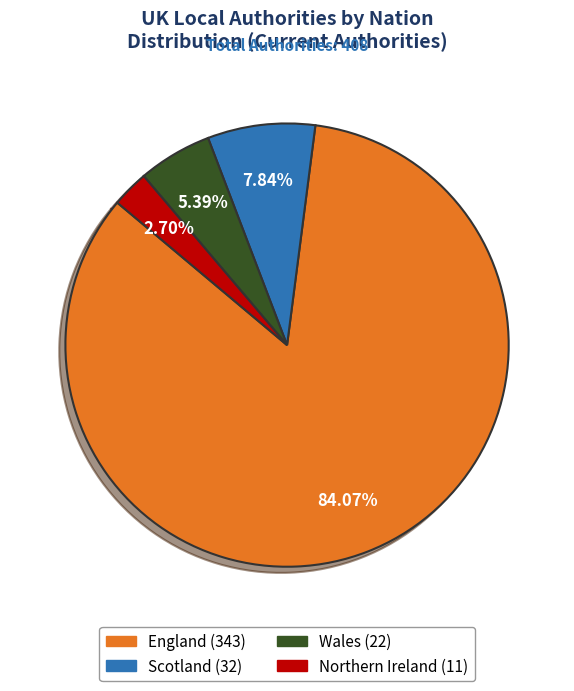

To the nearest percent, what is the combined percentage of Northern Ireland and Wales?

8%